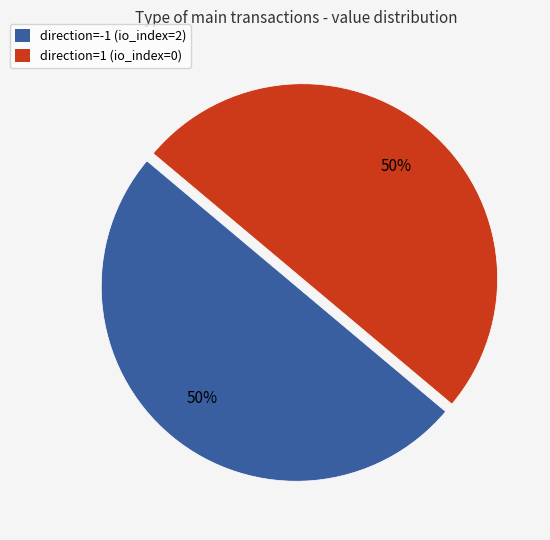

To the nearest percent, what is the average slice percentage?

50%